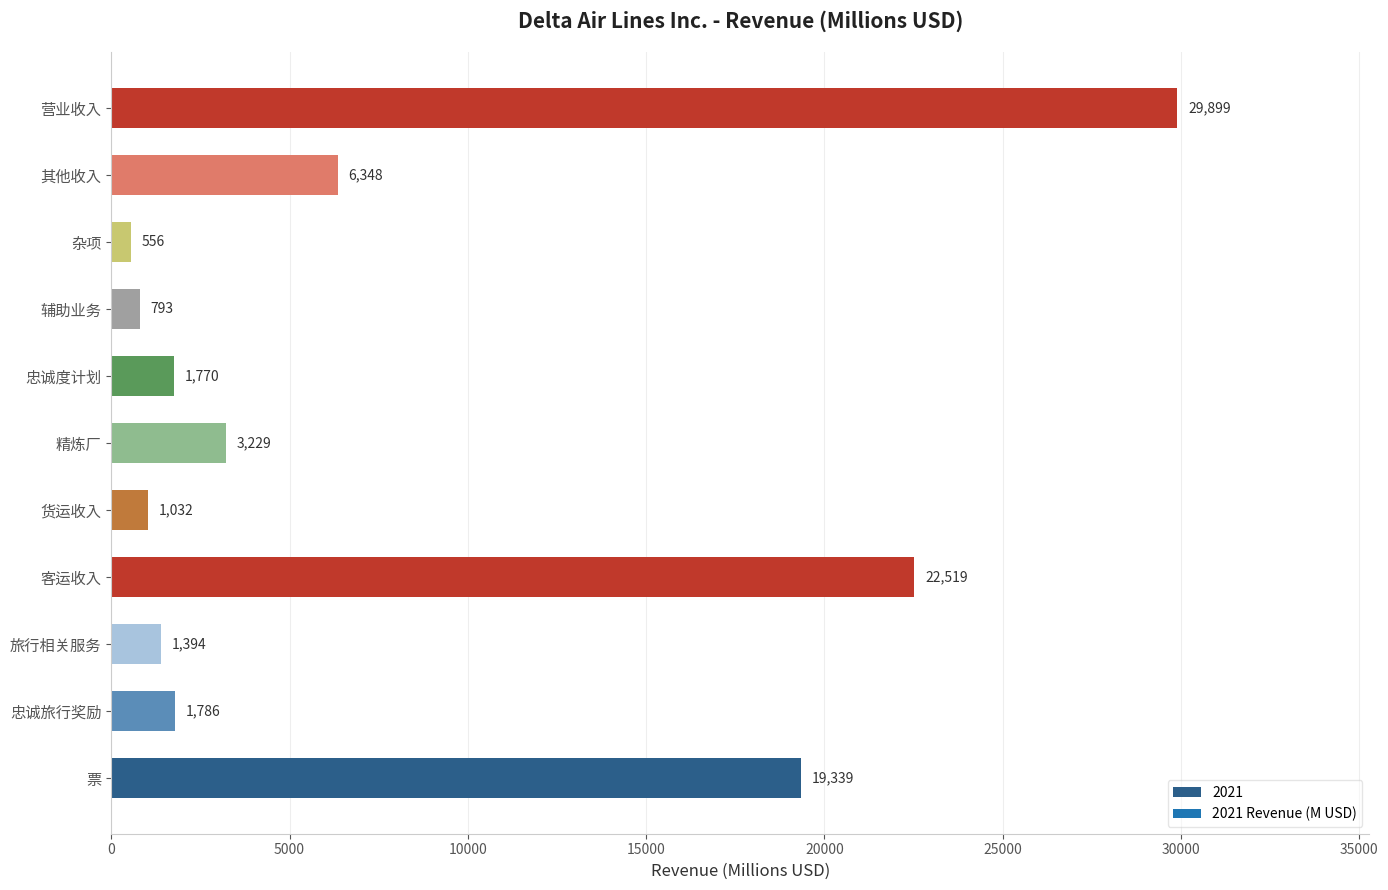

Rank the categories by value from highest to lowest.

营业收入, 客运收入, 票, 其他收入, 精炼厂, 忠诚旅行奖励, 忠诚度计划, 旅行相关服务, 货运收入, 辅助业务, 杂项